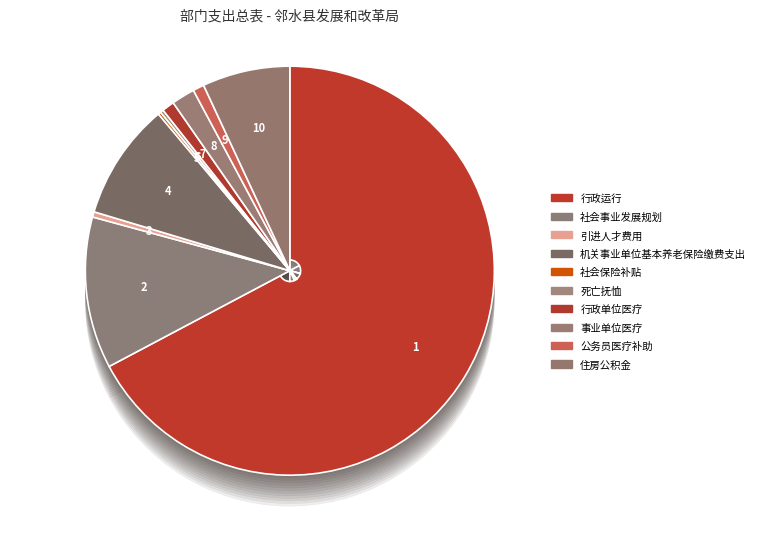

The 公务员医疗补助 slice represents 11% of the pie. True or false?

False